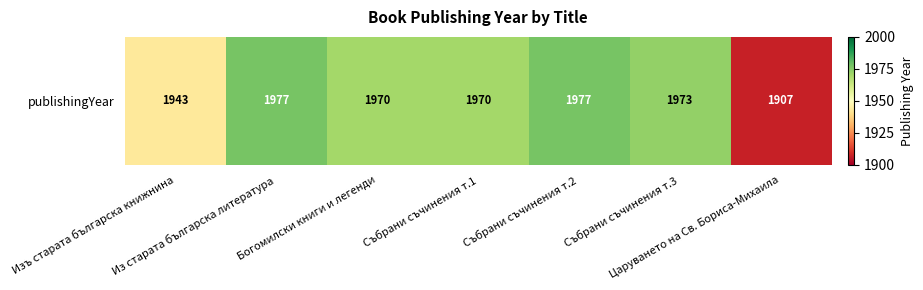

List the labels in order of value, largest first.

Из старата българска литература, Събрани съчинения т.2, Събрани съчинения т.3, Богомилски книги и легенди, Събрани съчинения т.1, Изъ старата българска книжнина, Царуването на Св. Бориса-Михаила